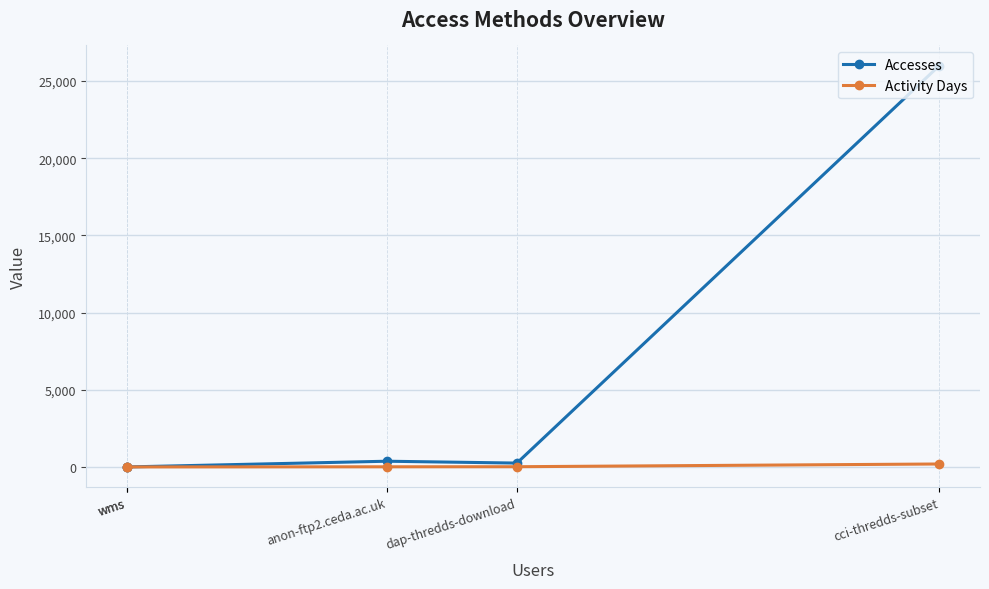

What is the sum of the Activity Days values at wms and dap-thredds-download?

16